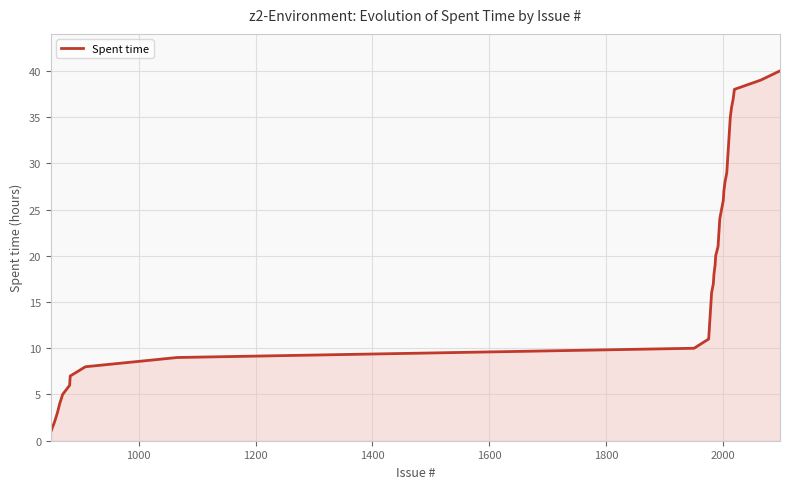

True or false: the data has more than 2 interior local peaks.

False